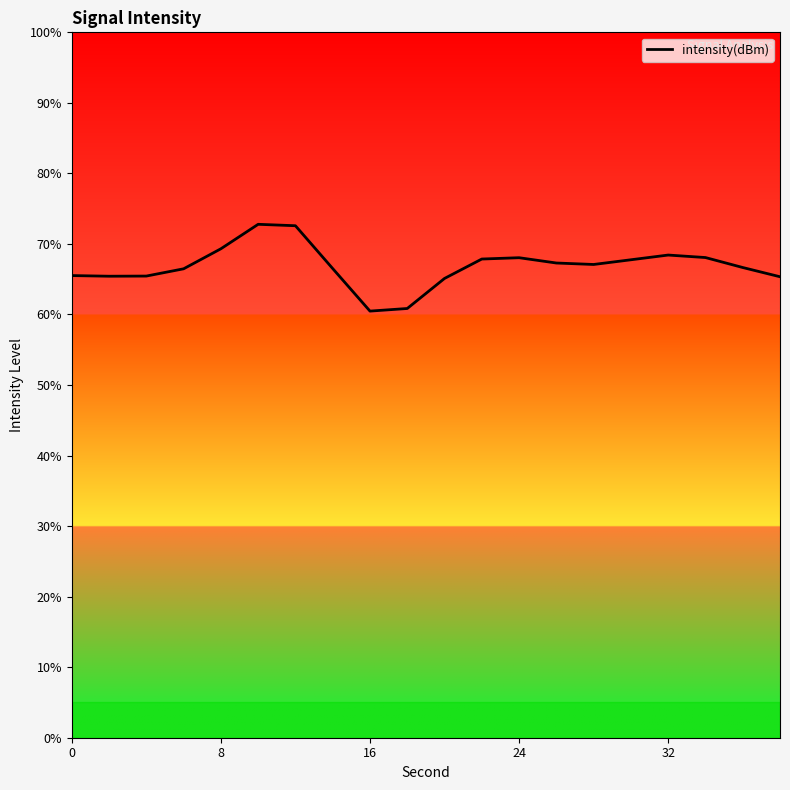

How many interior local peaks (higher than both neighbors) does the data have?

3